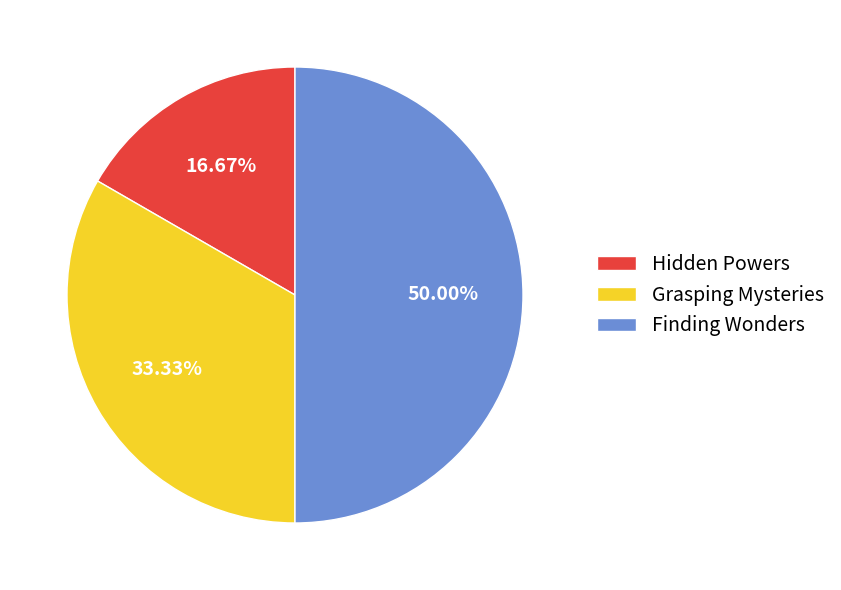

Which has a higher value, Hidden Powers or Grasping Mysteries?

Grasping Mysteries